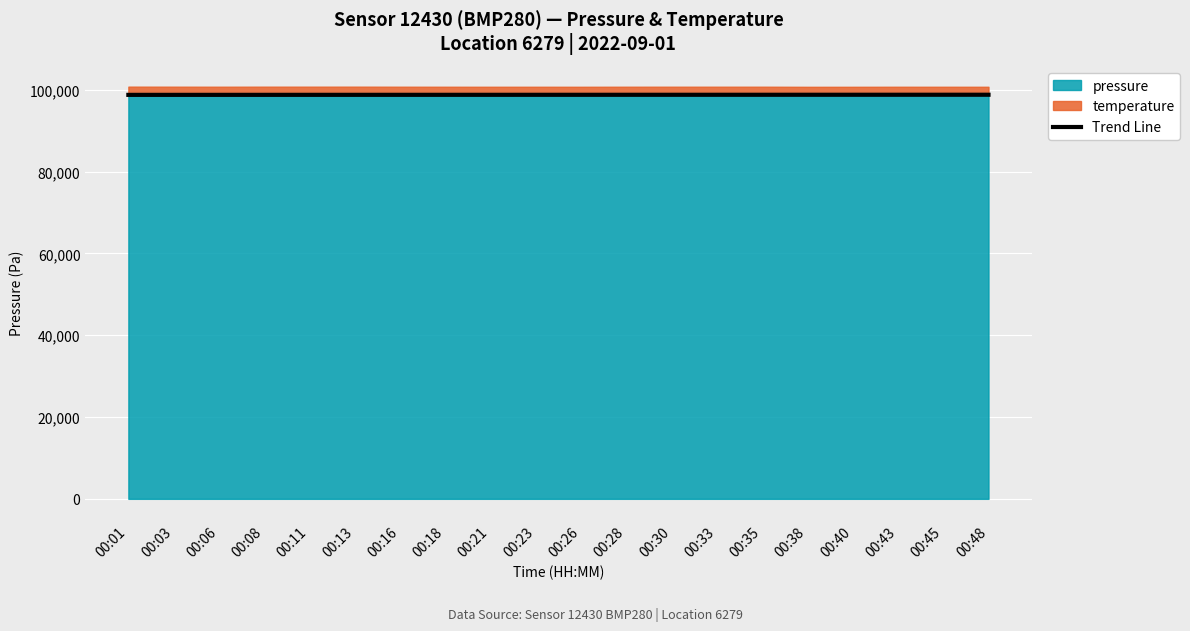

The value at 00:35 is 98789.1. True or false?

True